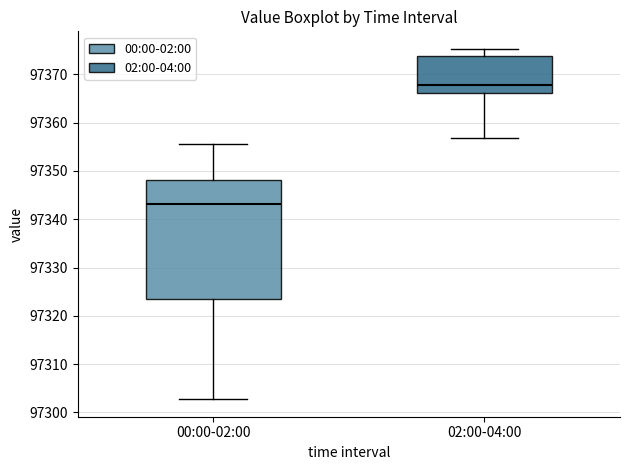

Which box has the lowest median line?

00:00-02:00